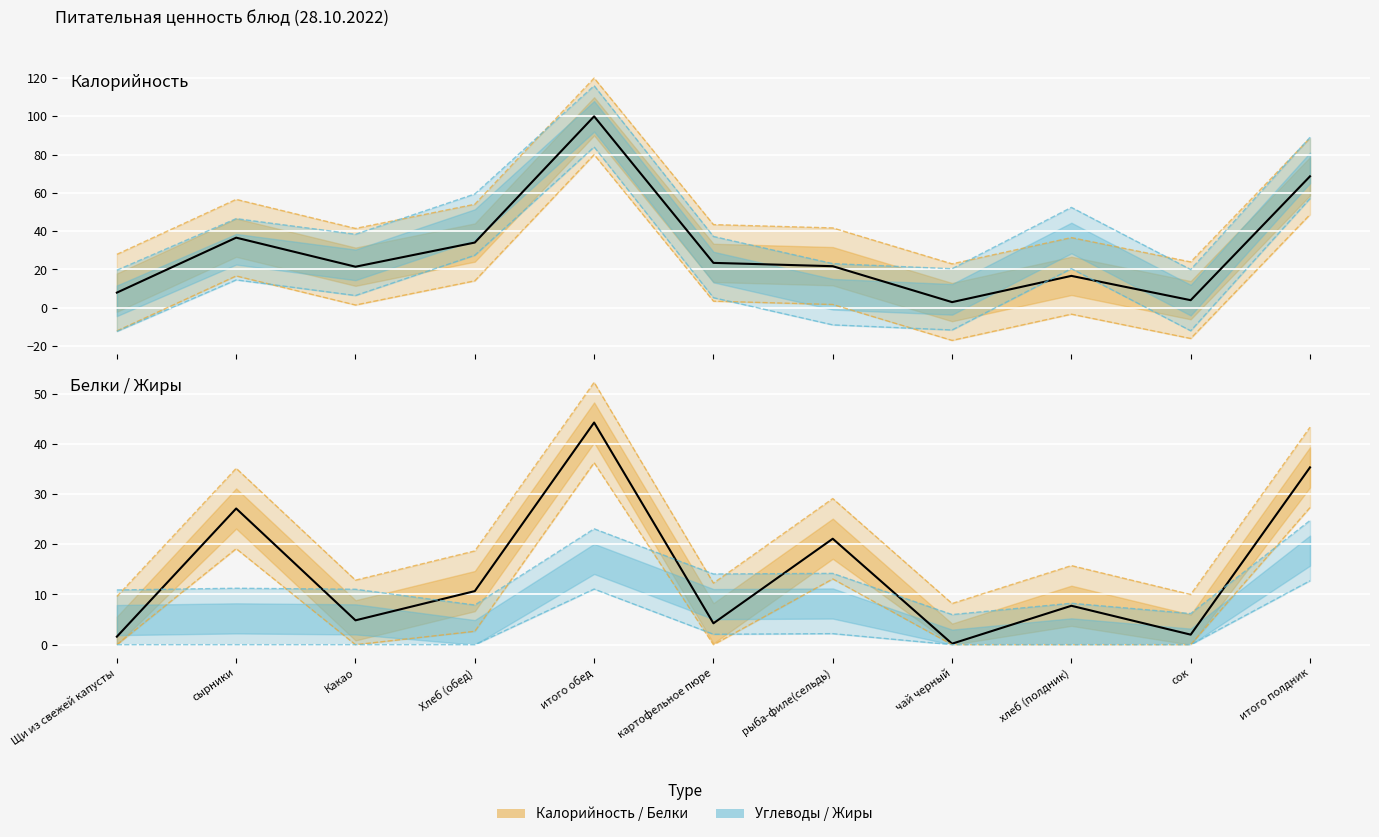

Which series has the widest spread of values?

Калорийность (норм.)